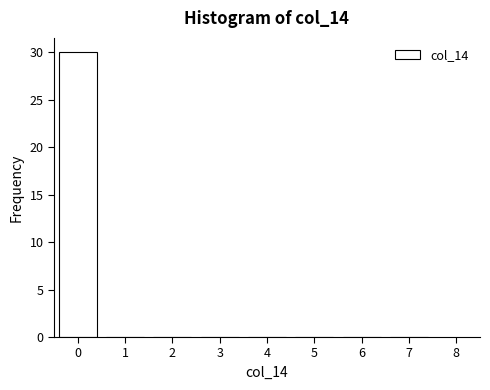

How tall is the bar that spans -0.5 to 0.5 on the x-axis? The values are not printed on the chart, so give them approximately, as read against the axis.

30